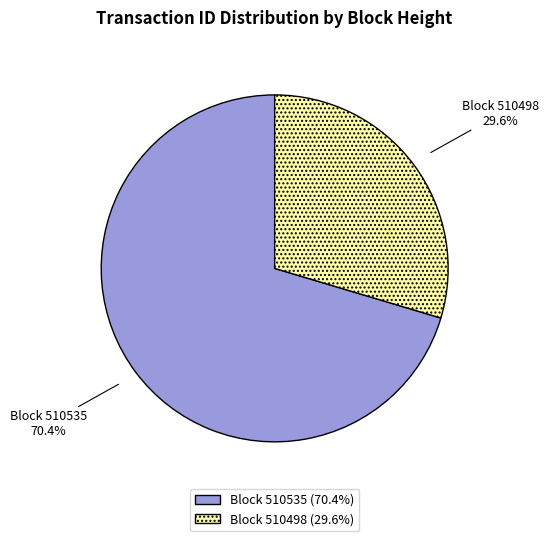

Does any single category account for the majority?

Yes